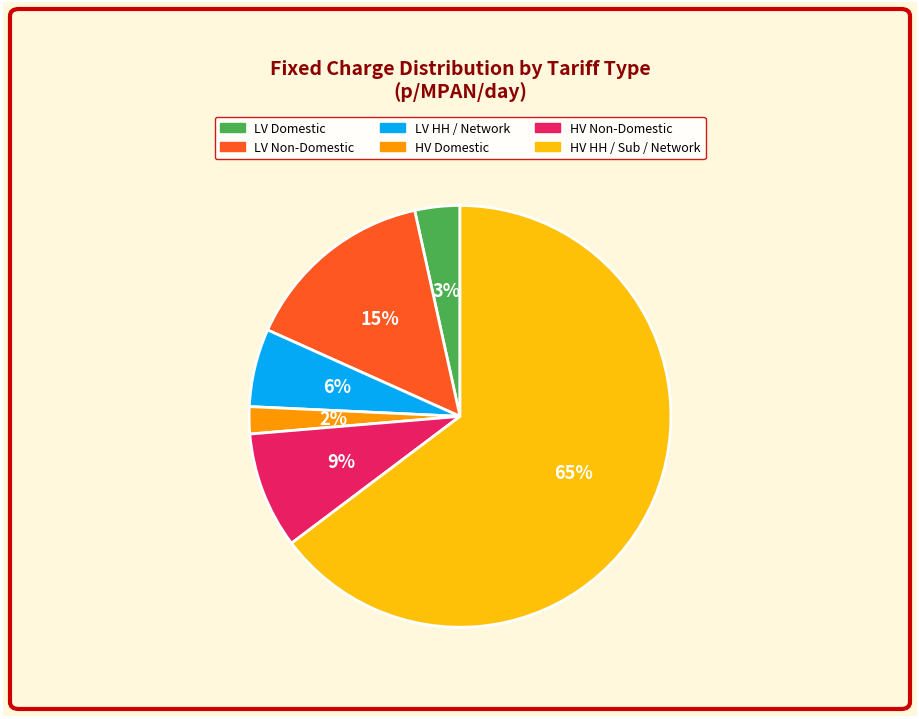

True or false: LV Non-Domestic accounts for 30% of the total.

False